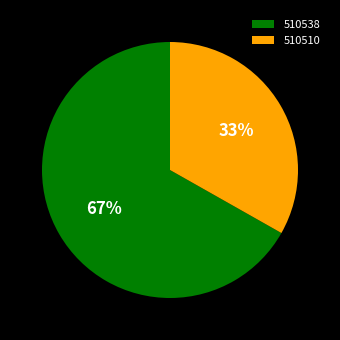

Does any single category account for the majority?

Yes